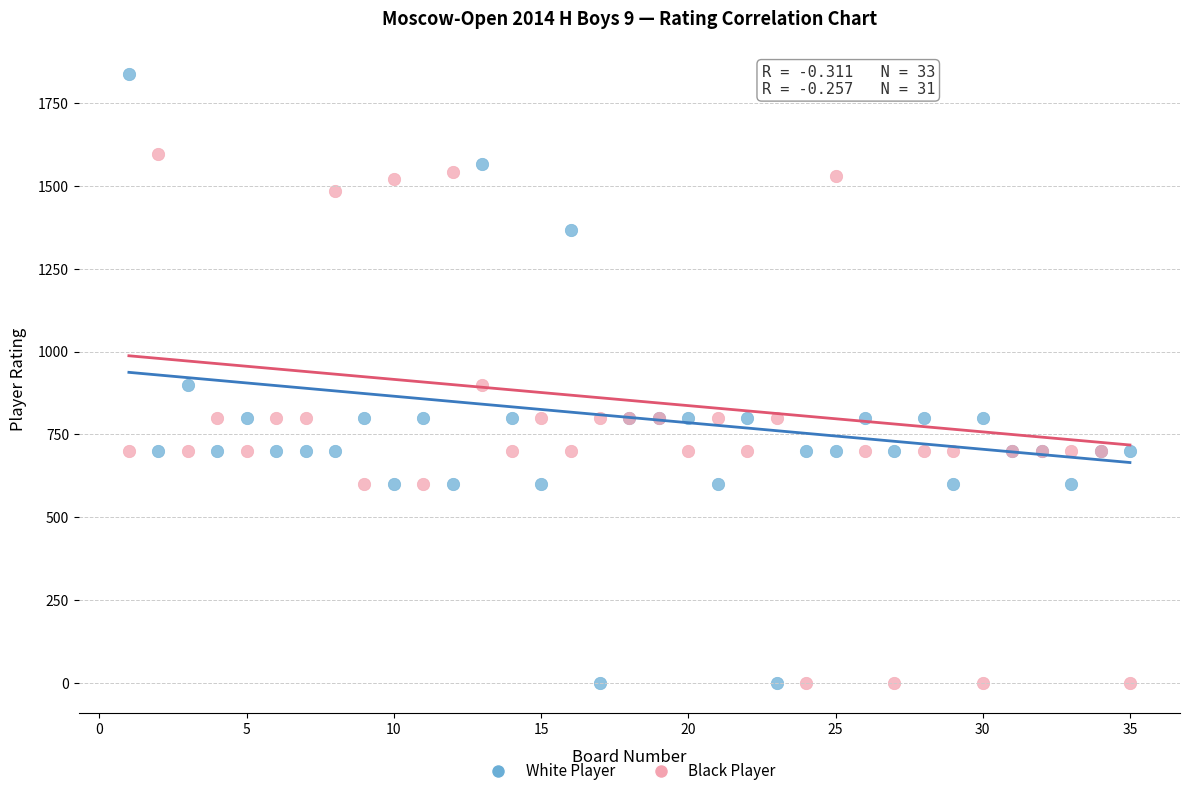

Which series contains the highest Y value?

White Player